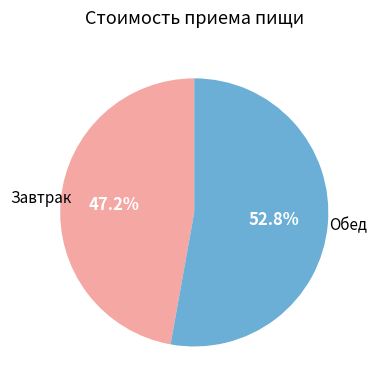

Is there any slice that represents more than half of the pie?

Yes